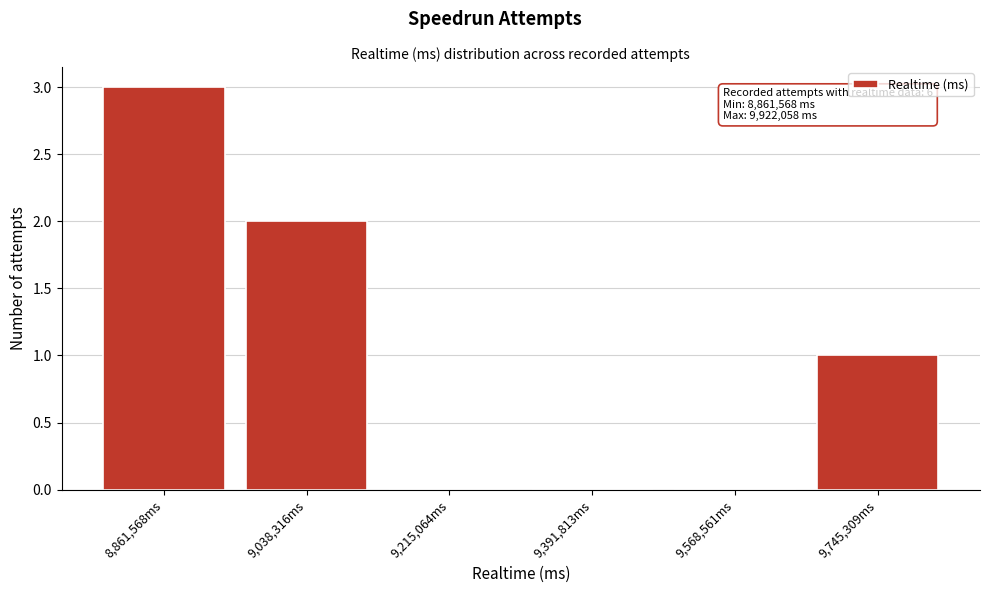

Reading right to left, what are all the values shown in this chart?

9,745,309ms=1	9,568,561ms=0	9,391,813ms=0	9,215,064ms=0	9,038,316ms=2	8,861,568ms=3